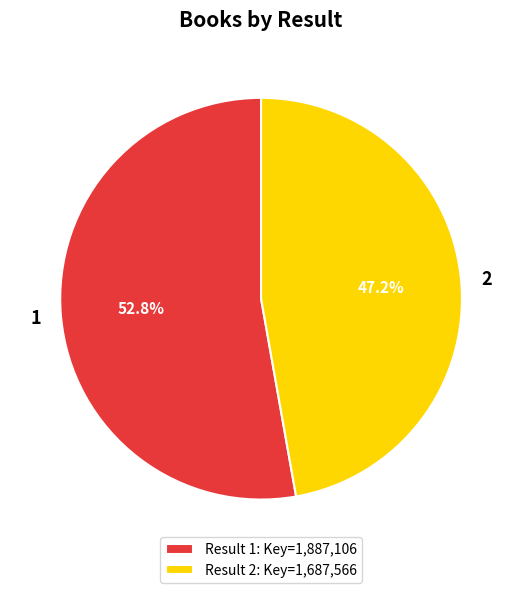

Rank the categories by value from lowest to highest.

2, 1